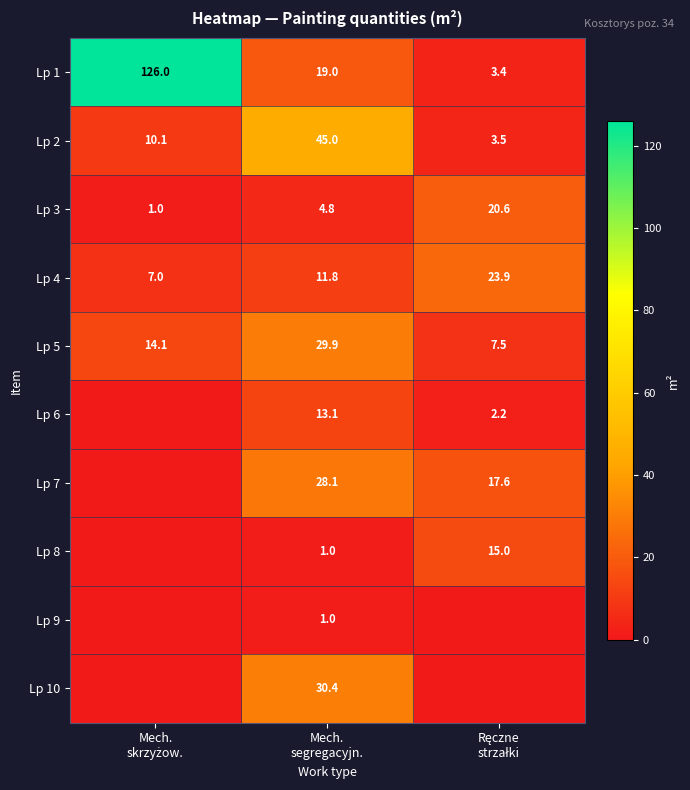

What is the average value of the Lp 5 series?

17.2